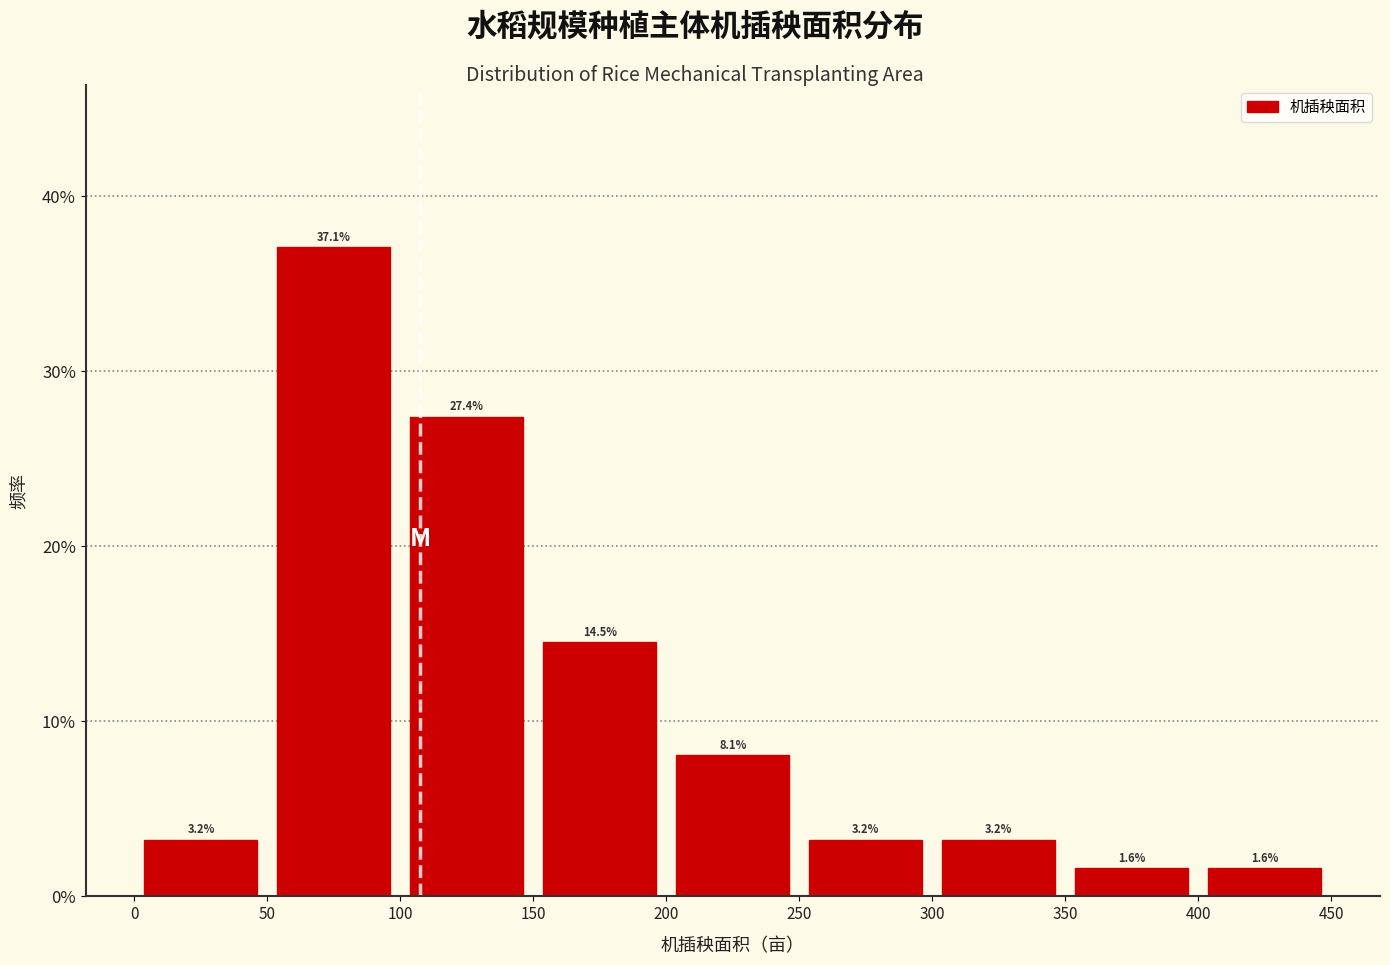

Reading left to right, transcribe this chart: for each bar, give the range it covers on the x-axis and its height.

0 to 50: 3.2
50 to 100: 37.1
100 to 150: 27.4
150 to 200: 14.5
200 to 250: 8.1
250 to 300: 3.2
300 to 350: 3.2
350 to 400: 1.6
400 to 450: 1.6